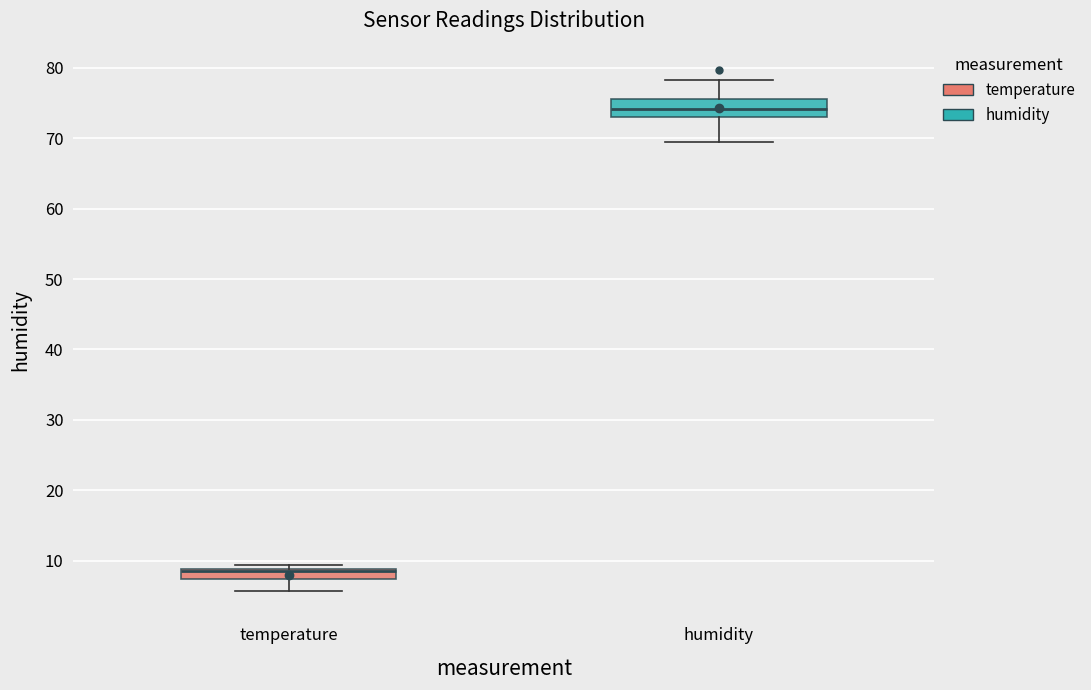

Comparing the boxes themselves (not the whiskers), which one is the tallest?

humidity